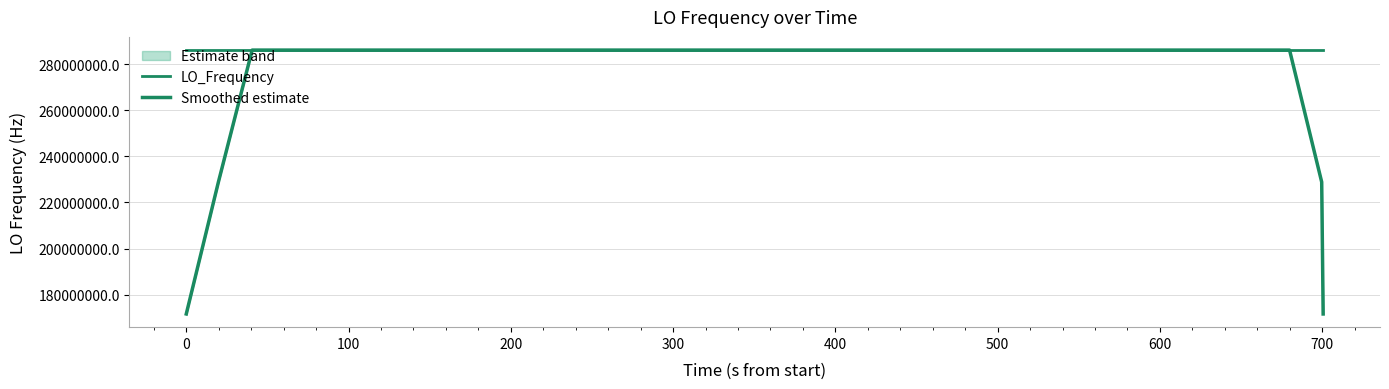

List the series in order of their peak value, highest first.

LO_Frequency, Smoothed estimate